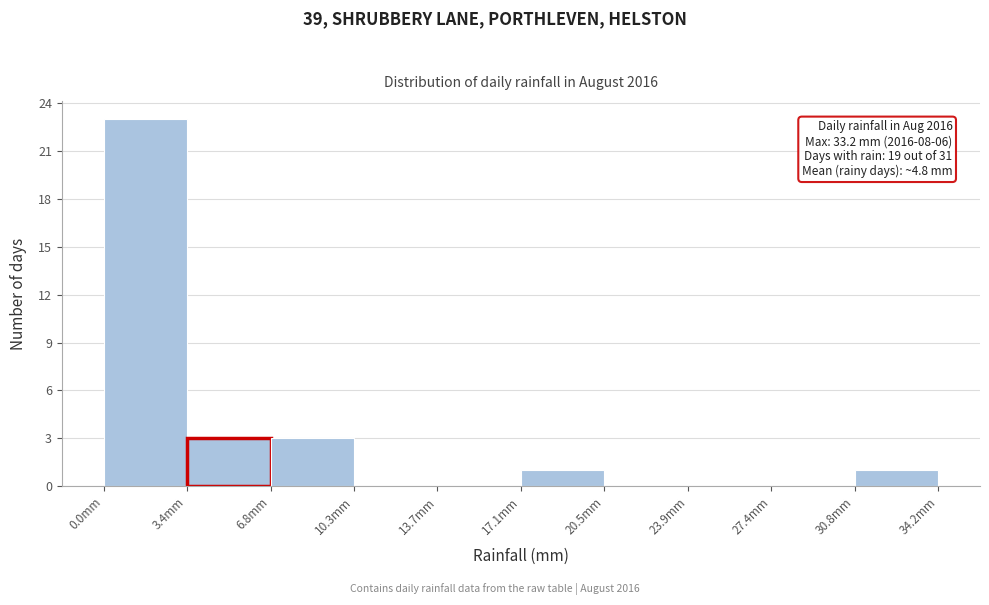

Which range on the x-axis has the tallest bar?

0.0 to 3.5